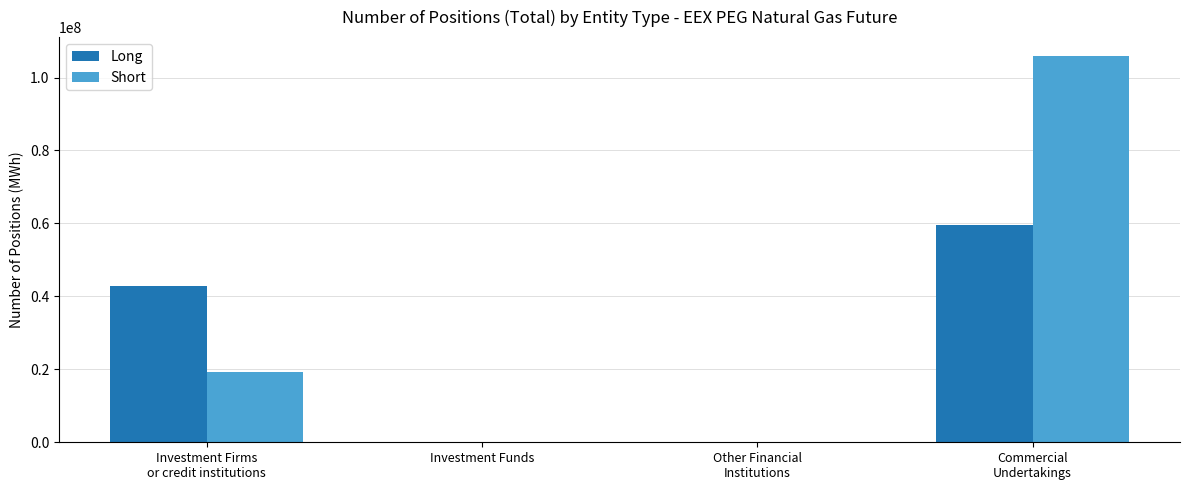

How many data points does each series have?

4